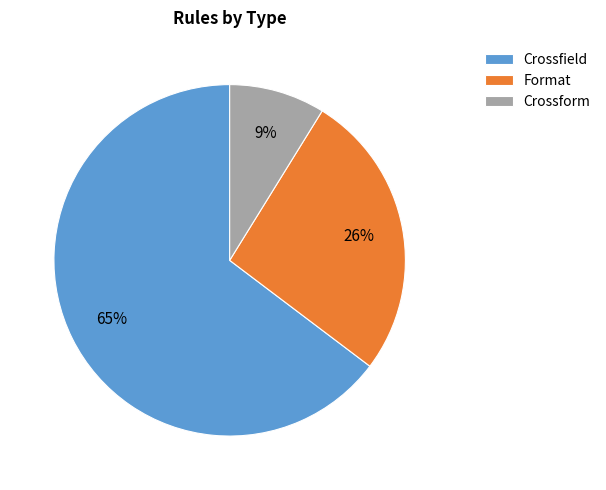

Between Crossform and Crossfield, which is larger?

Crossfield